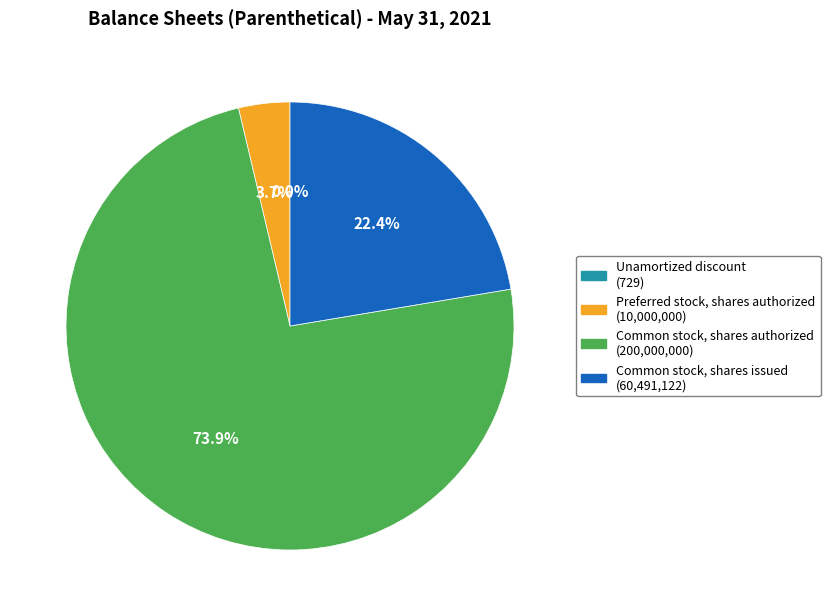

Which slice represents more than half of the pie?

Common stock, shares authorized